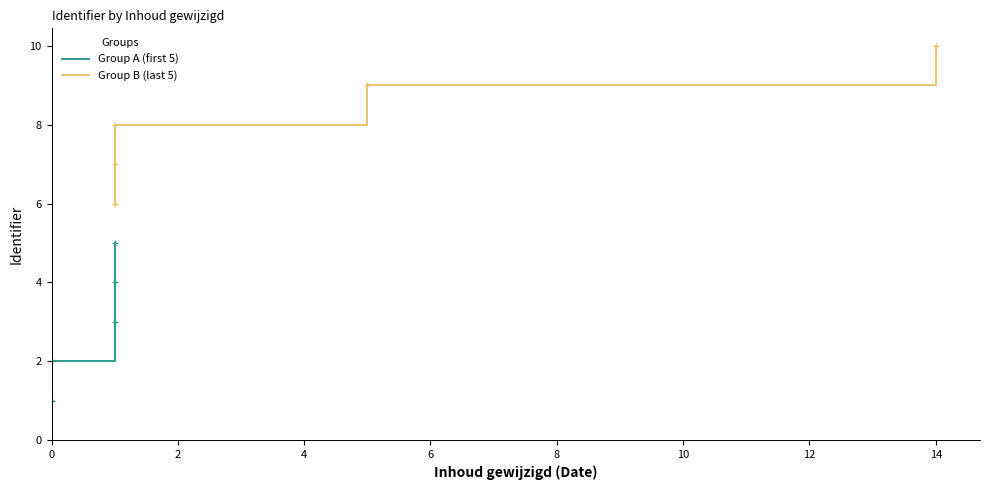

Which series has the largest range (max minus min)?

Group A (first 5)